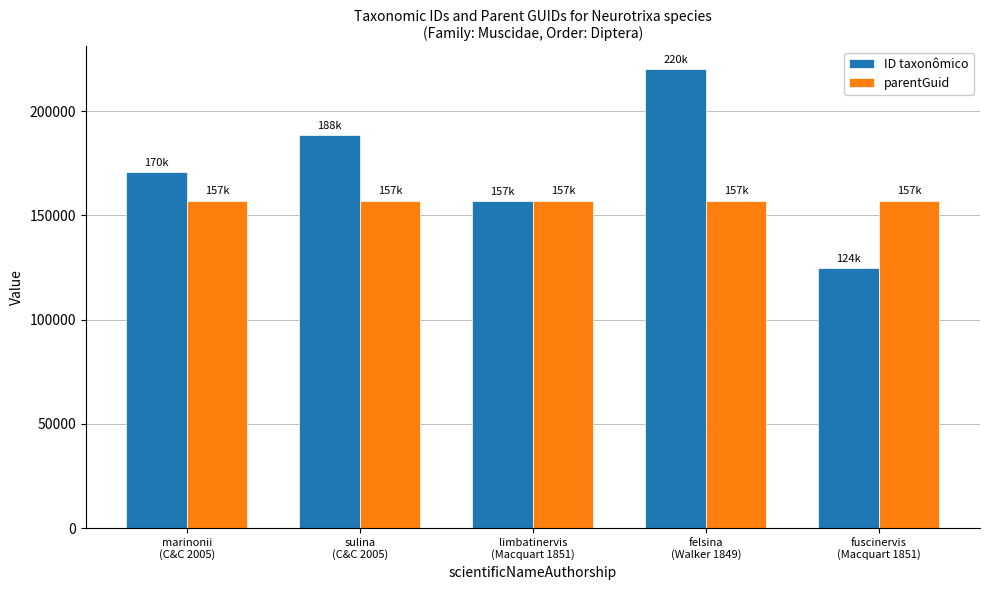

Reading right to left, list all the values displayed in this chart.

ID taxonômico: fuscinervis
(Macquart 1851)=124874	felsina
(Walker 1849)=220092	limbatinervis
(Macquart 1851)=157014	sulina
(C&C 2005)=188536	marinonii
(C&C 2005)=170991
parentGuid: fuscinervis
(Macquart 1851)=157106	felsina
(Walker 1849)=157106	limbatinervis
(Macquart 1851)=157106	sulina
(C&C 2005)=157106	marinonii
(C&C 2005)=157106